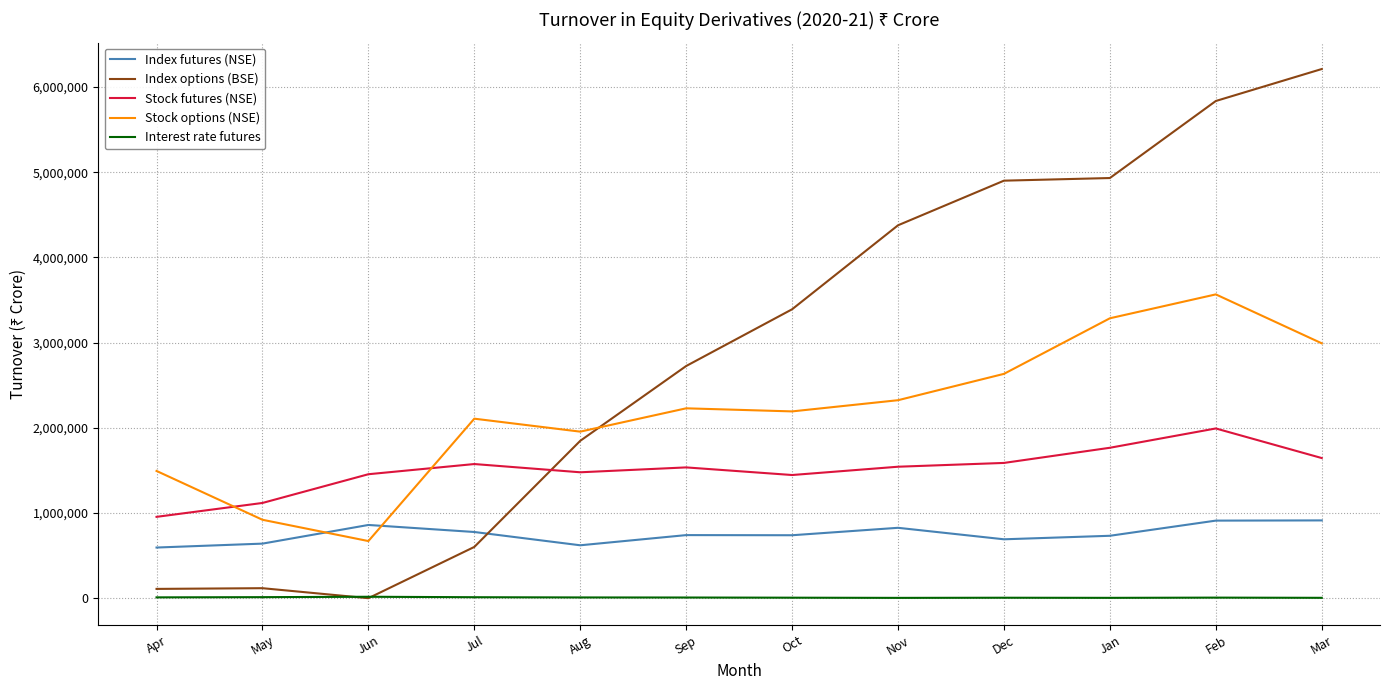

What is the difference between the second highest and minimum values in the Stock options (NSE) series?

2615428